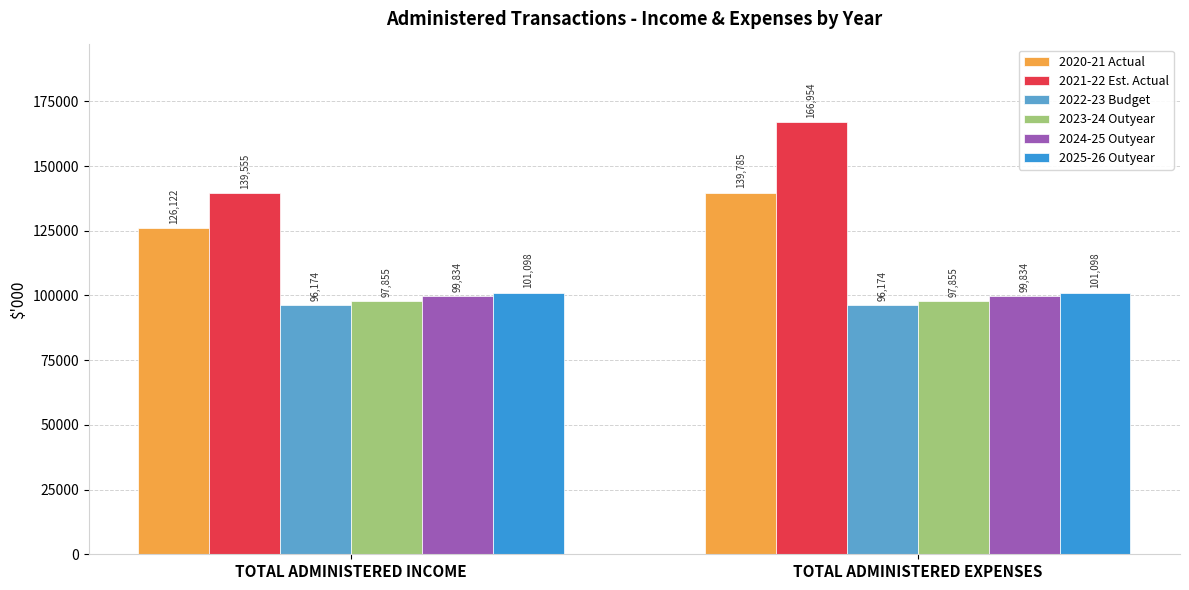

The 2020-21 Actual series shows 203560 at TOTAL ADMINISTERED EXPENSES. True or false?

False